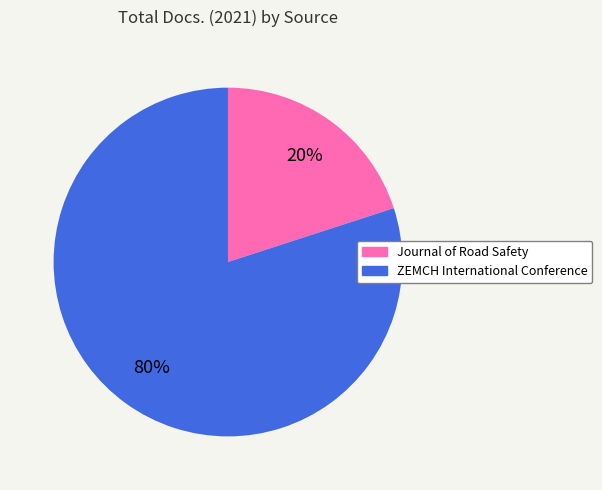

What is the majority slice?

ZEMCH International Conference